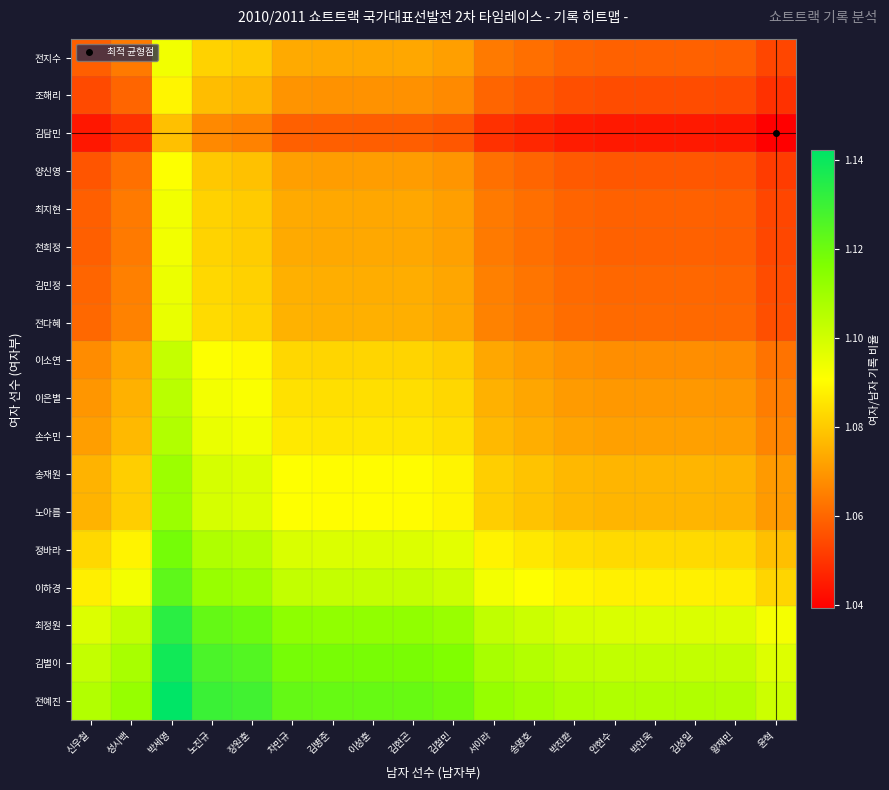

Count the number of categories in the chart.

18